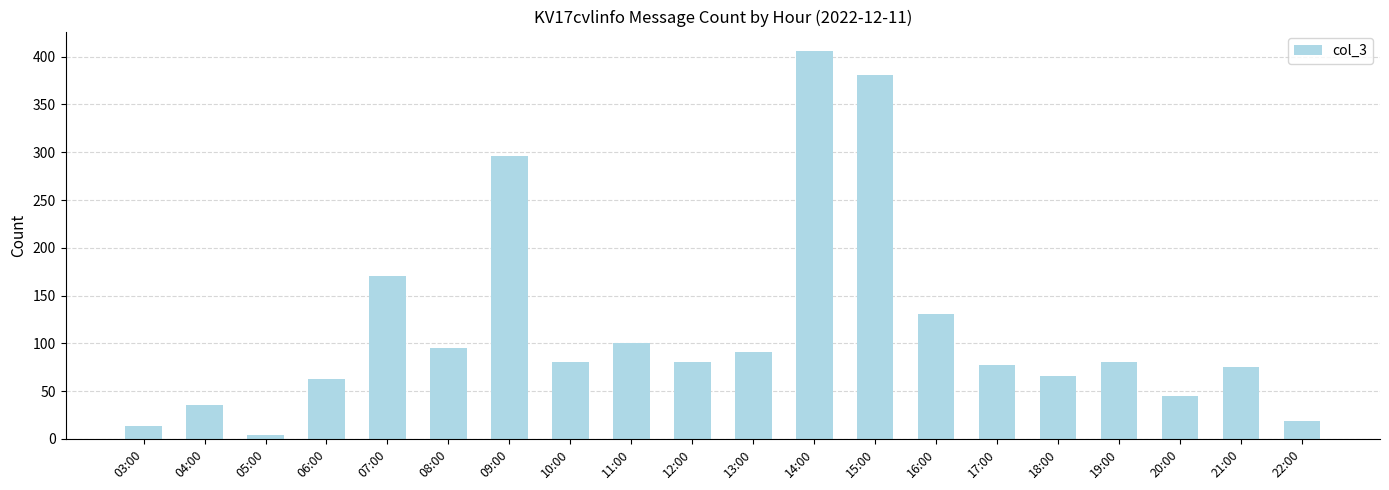

Are the bars horizontal?

No